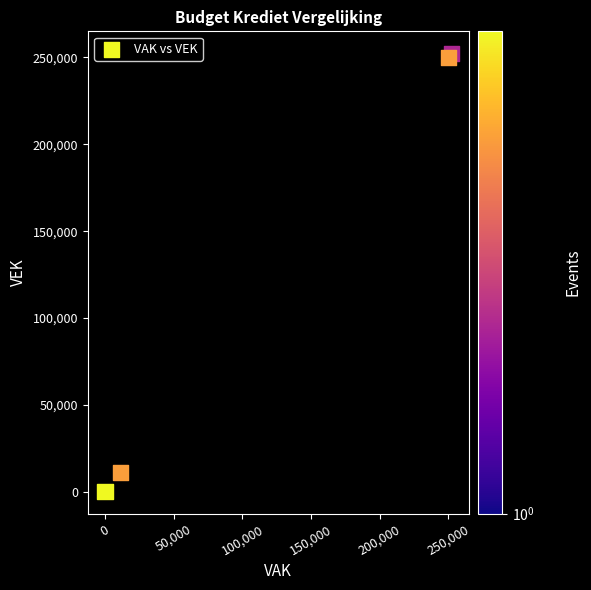

What Y value in the scatter plot is closest to 126206?

10977